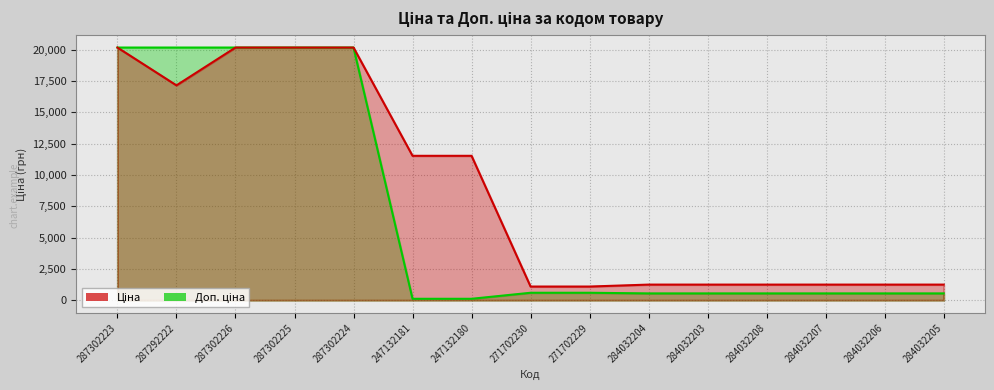

What position from the left is 284032203?

11